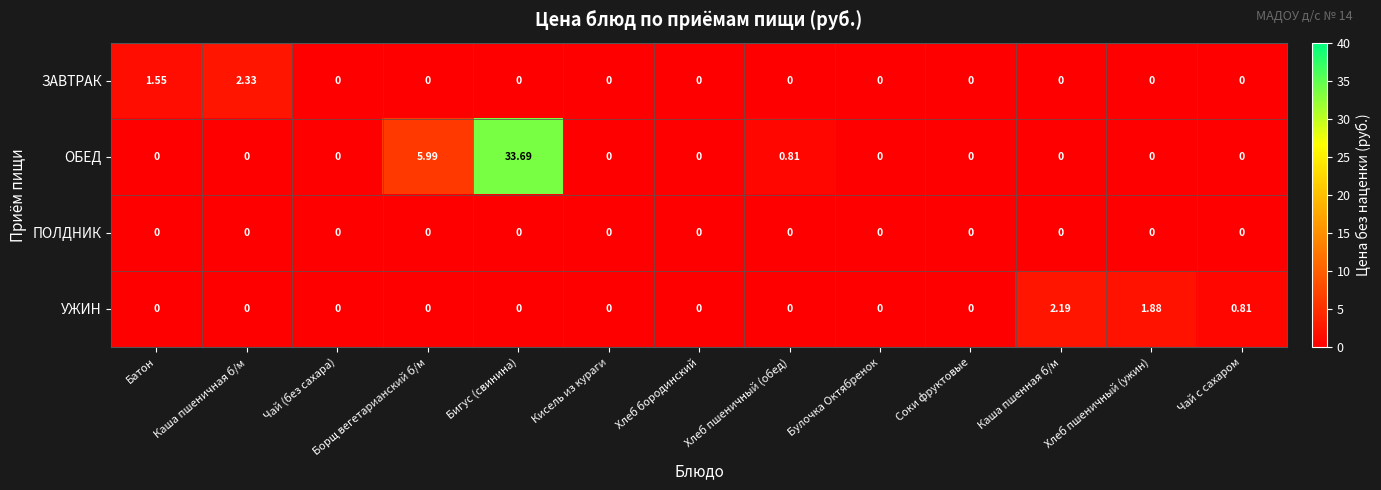

At how many categories does at least one series exceed 11?

1